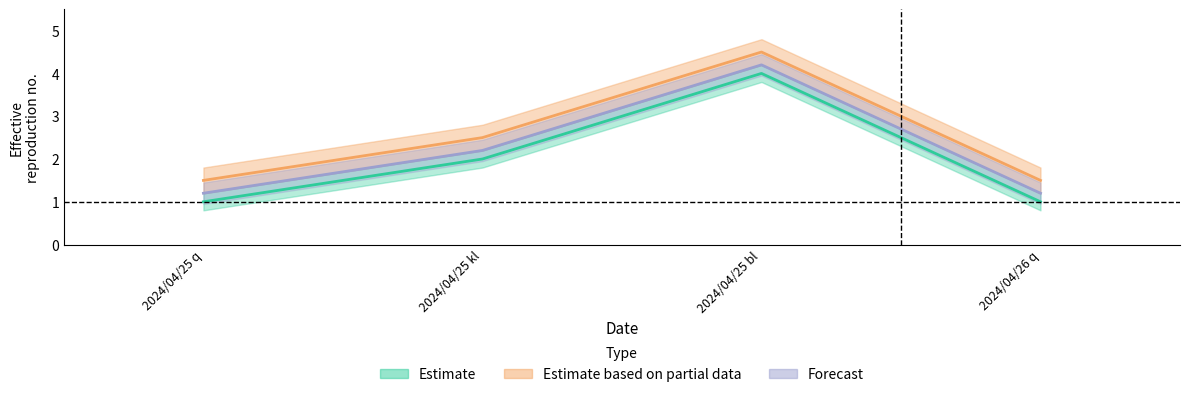

What is the difference between the highest and lowest values at 2024/04/25 bl?

0.5